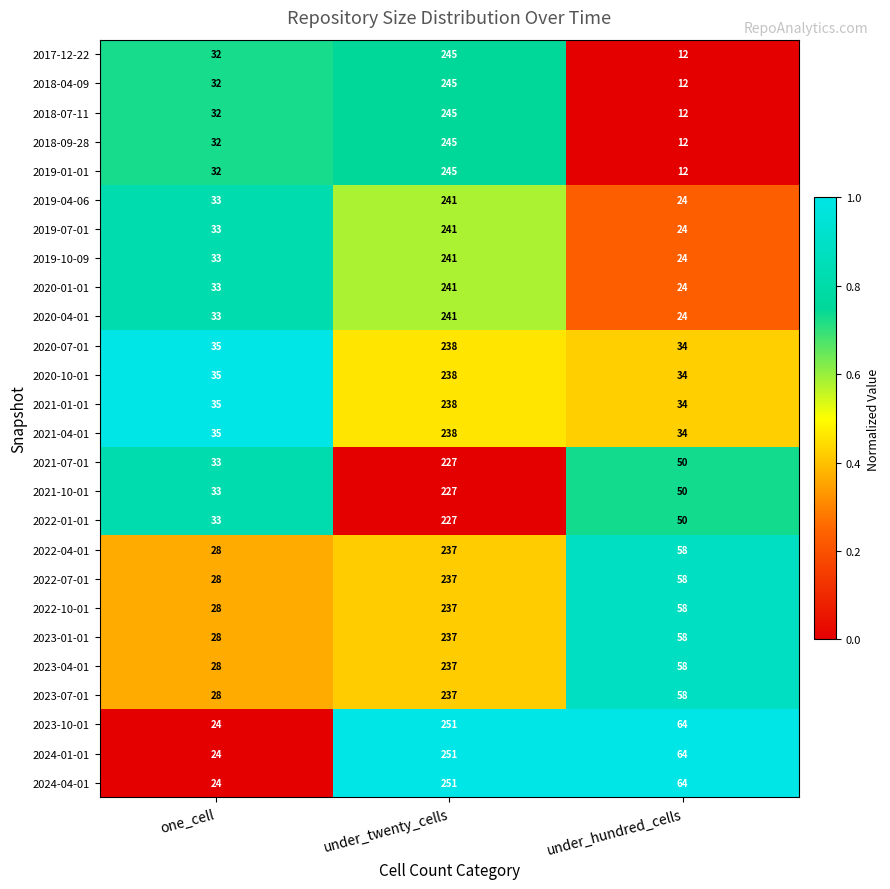

What is the difference between the highest and lowest values at under_twenty_cells?

24